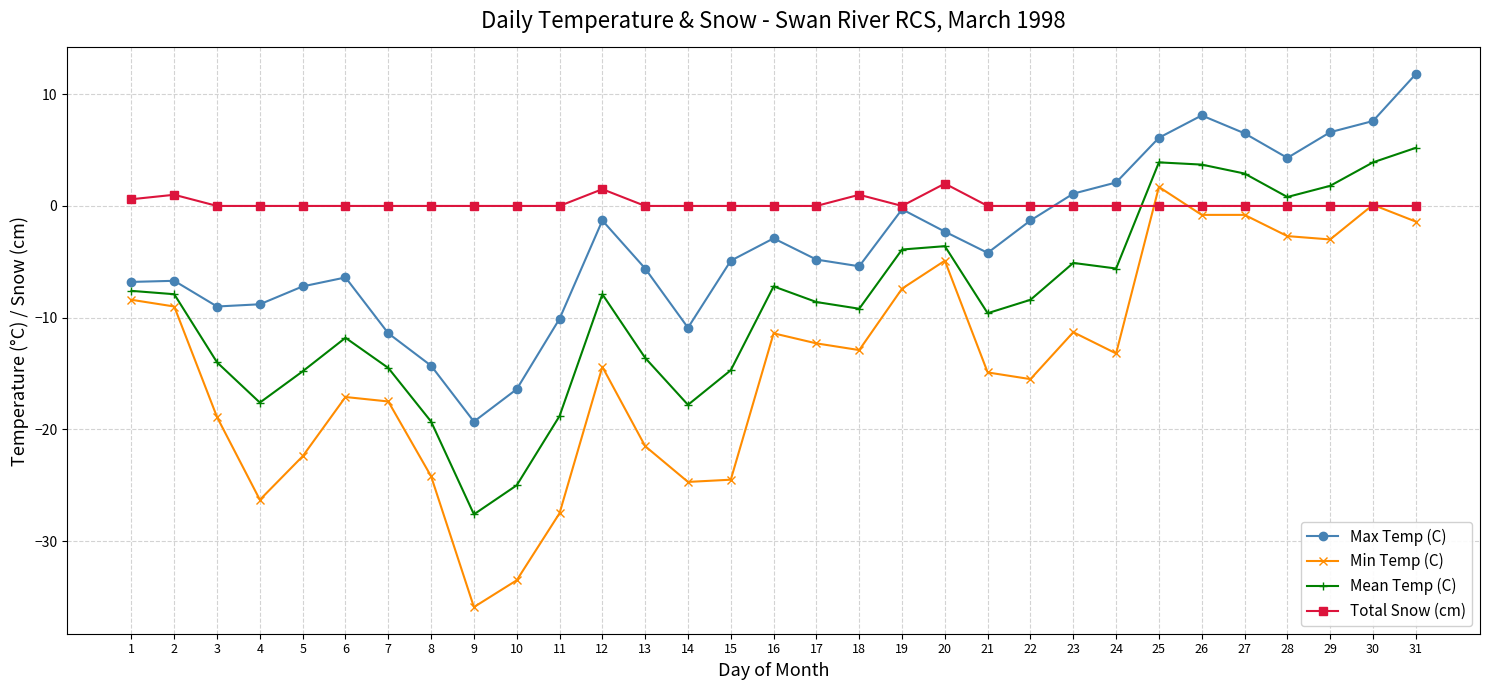

What is the sum of all Total Snow (cm) values?

6.1